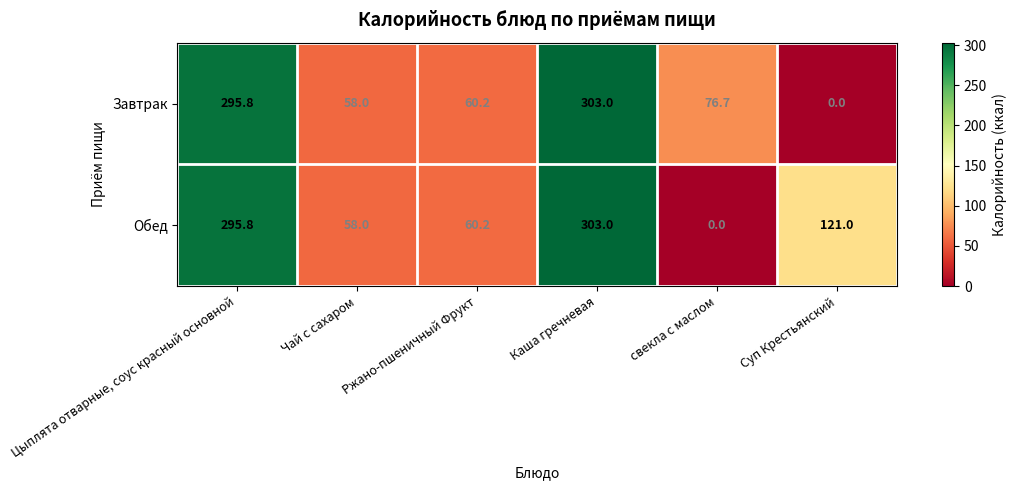

At which label is Завтрак closest to 151?

свекла с маслом